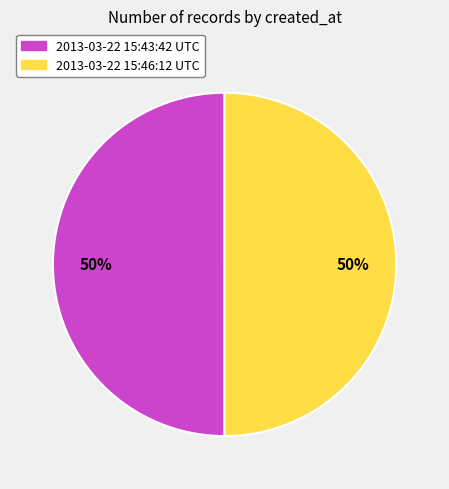

Approximately how many times larger is the value at 2013-03-22 15:46:12 UTC compared to 2013-03-22 15:43:42 UTC?

1.0